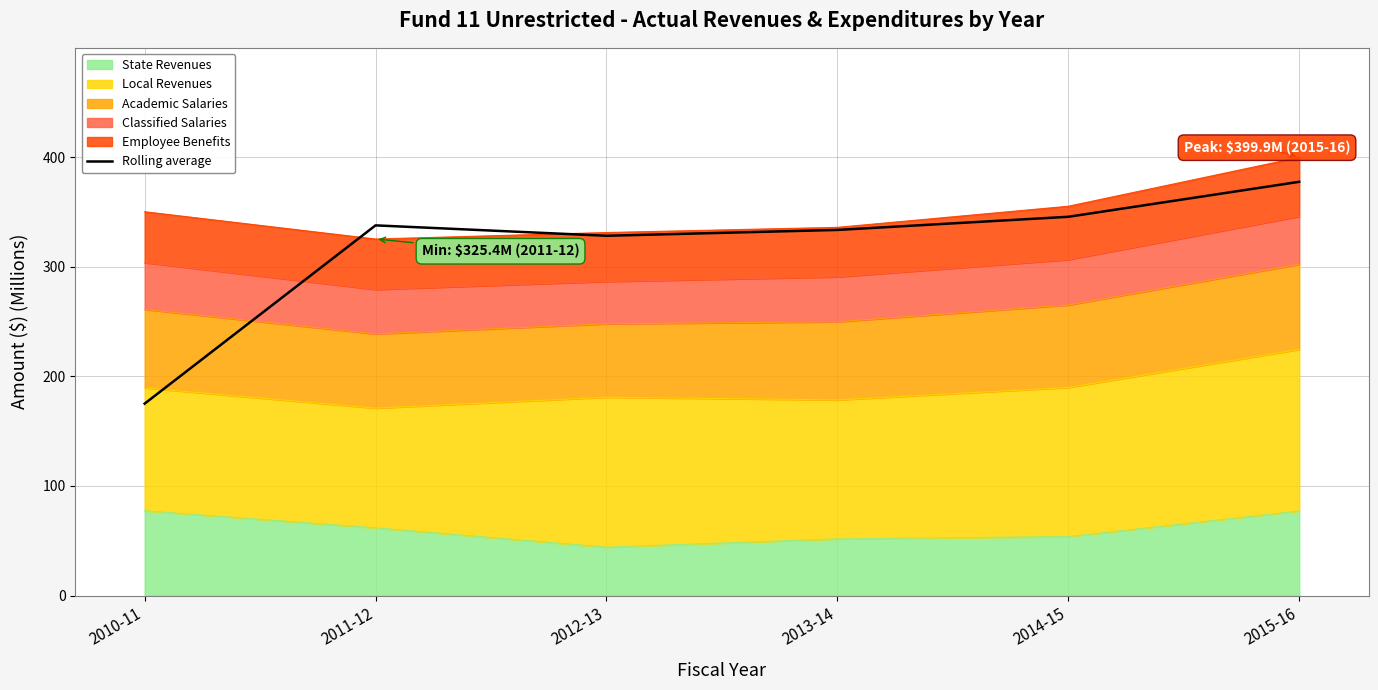

How many data points are above 337?

3